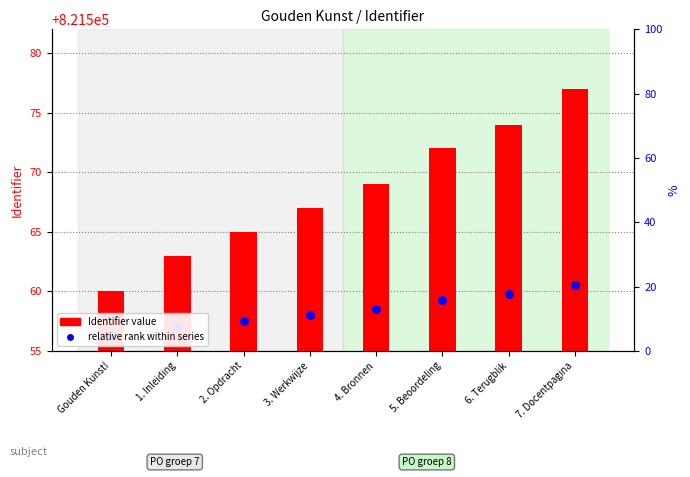

Which series contains the highest Y value?

Identifier value